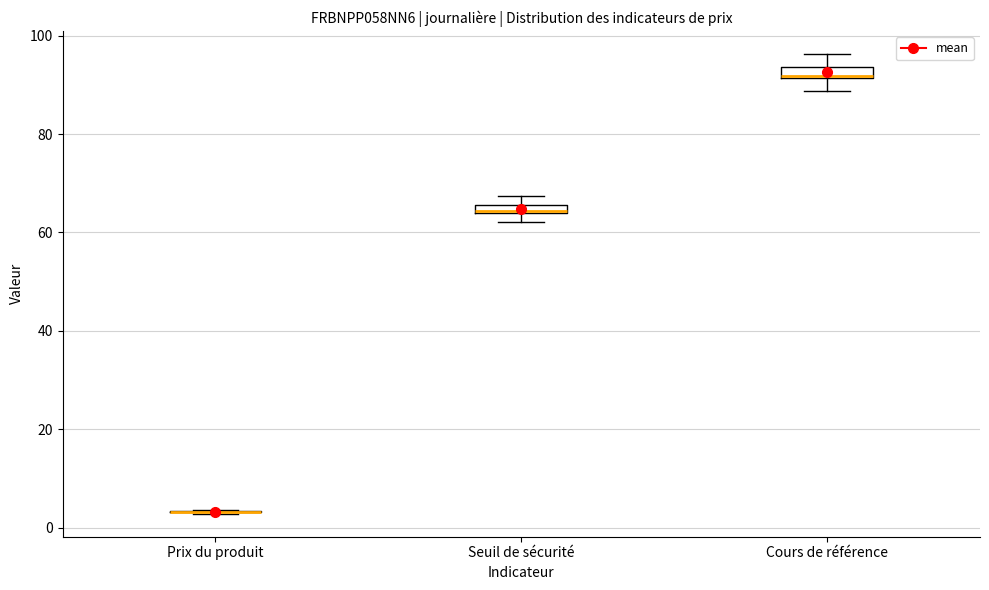

Where is the upper edge of the box for Seuil de sécurité on the y-axis? The values are not printed on the chart, so give them approximately, as read against the axis.

66